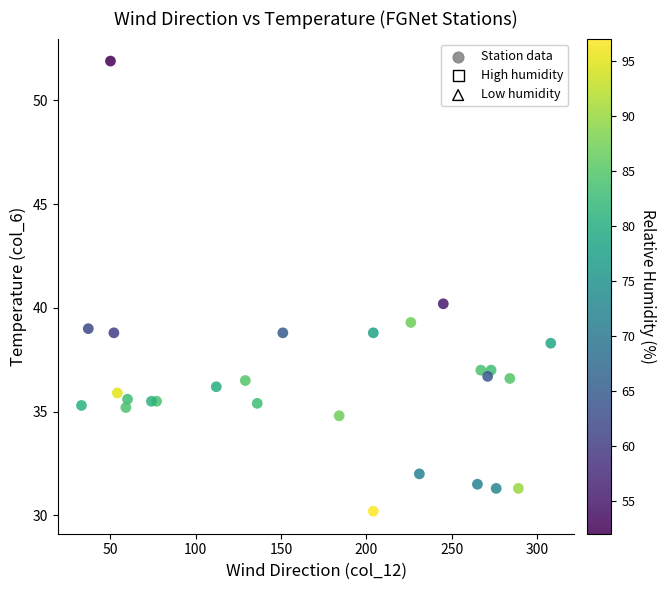

What Y value in the scatter plot is closest to 41?

40.2